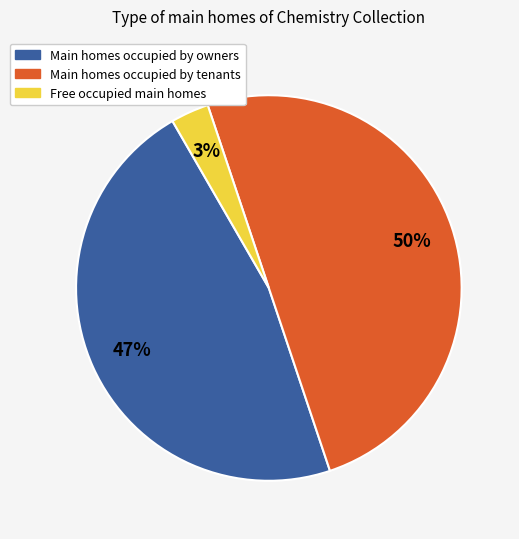

To the nearest percent, what is the average slice percentage?

33%